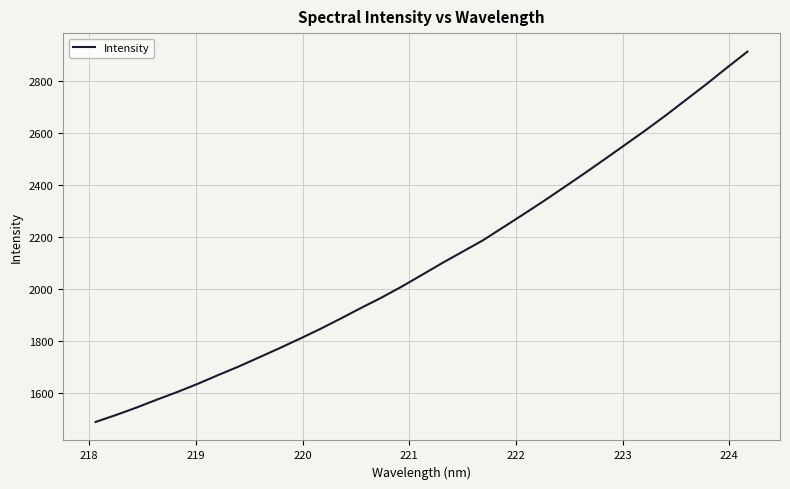

Count the number of data series in this chart.

1